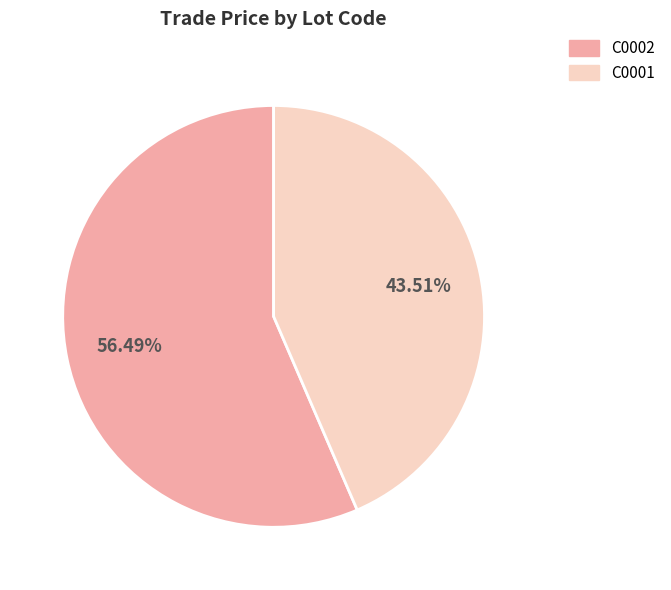

Approximately how many times larger is the value at C0002 compared to C0001?

1.3